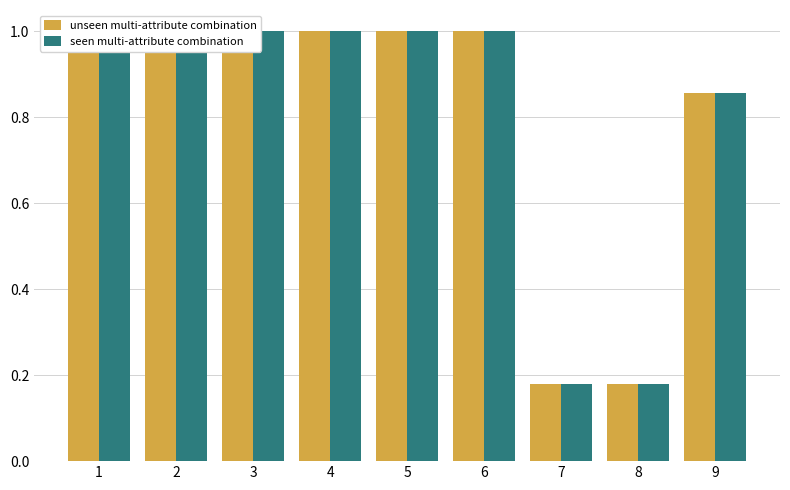

Reading left to right, transcribe all the data shown in this chart.

unseen multi-attribute combination: 1=1.0	2=1.0	3=1.0	4=1.0	5=1.0	6=1.0	7=0.2	8=0.2	9=0.9
seen multi-attribute combination: 1=1.0	2=1.0	3=1.0	4=1.0	5=1.0	6=1.0	7=0.2	8=0.2	9=0.9